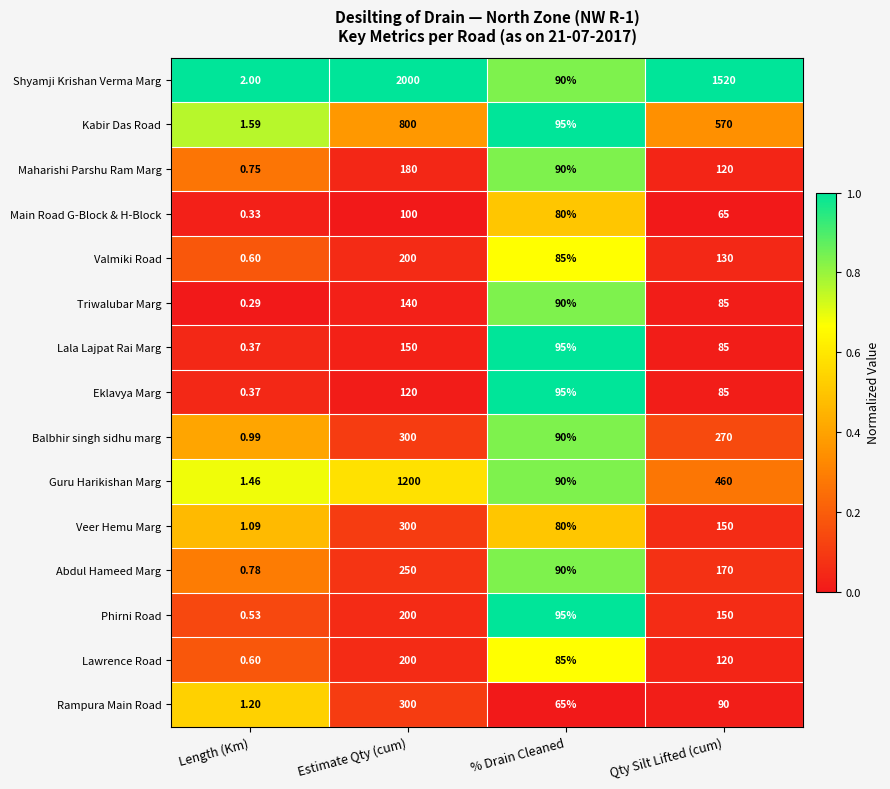

Where does the Main Road G-Block & H-Block series first go above 80?

Estimate Qty (cum)